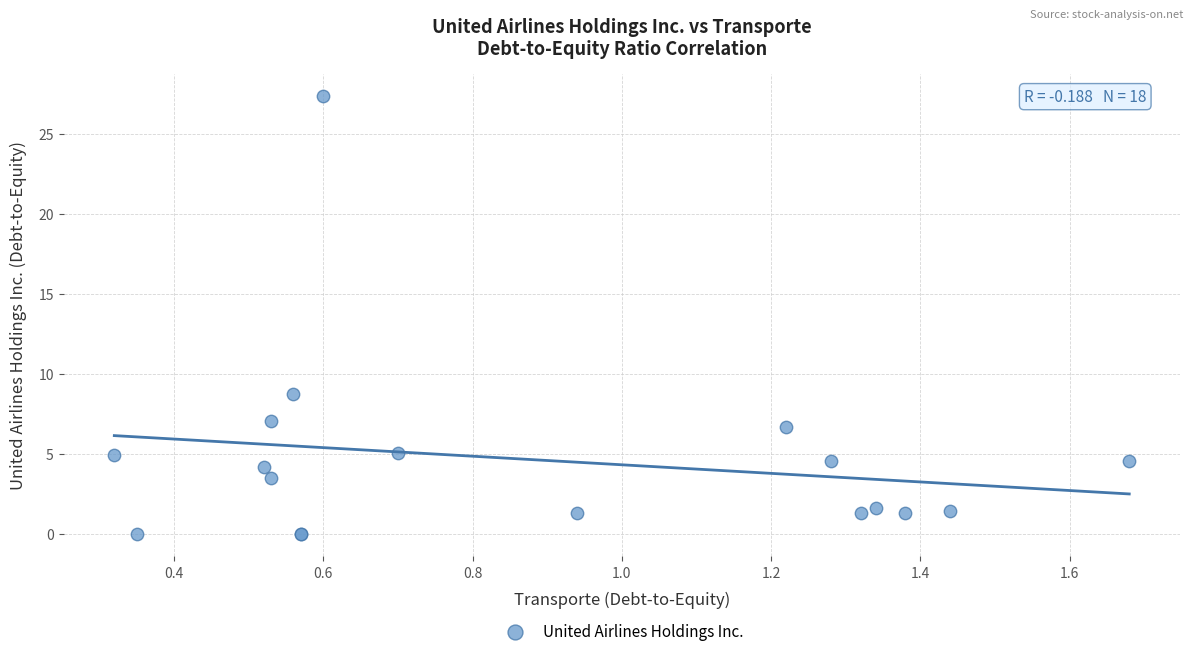

What Y value in the scatter plot is closest to 13?

8.8